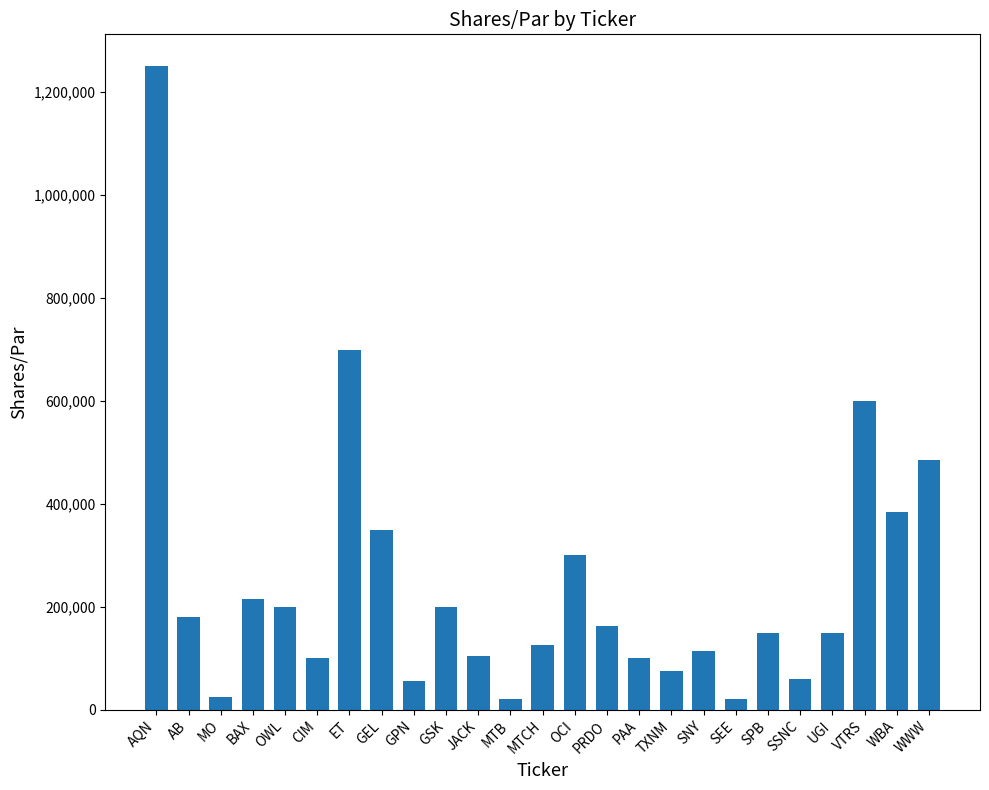

What is the label of the 20th bar from the left?

SPB